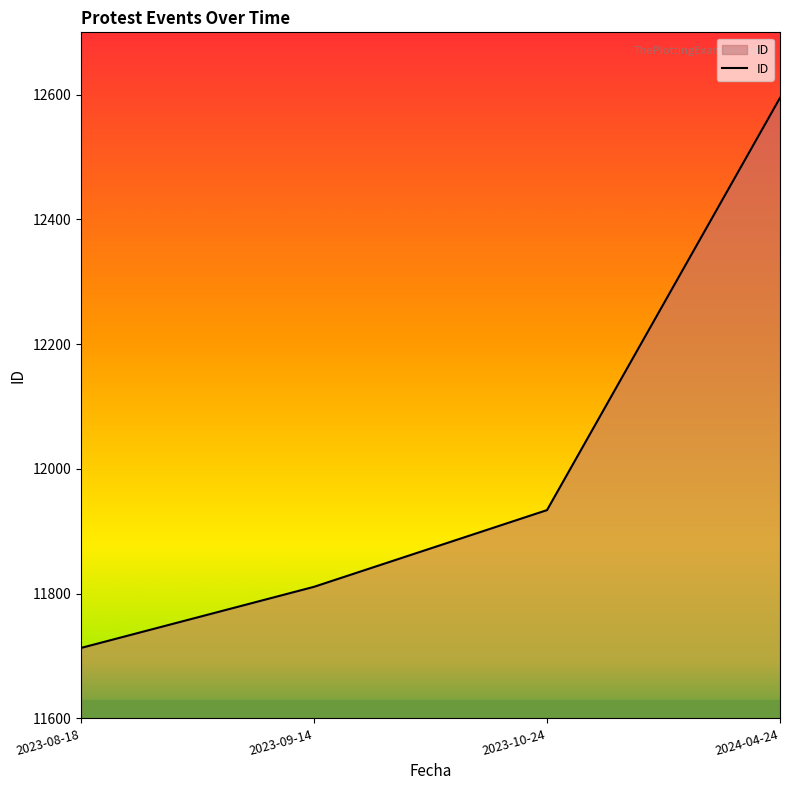

The chart shows a value of 18918 at 2023-08-18. True or false?

False